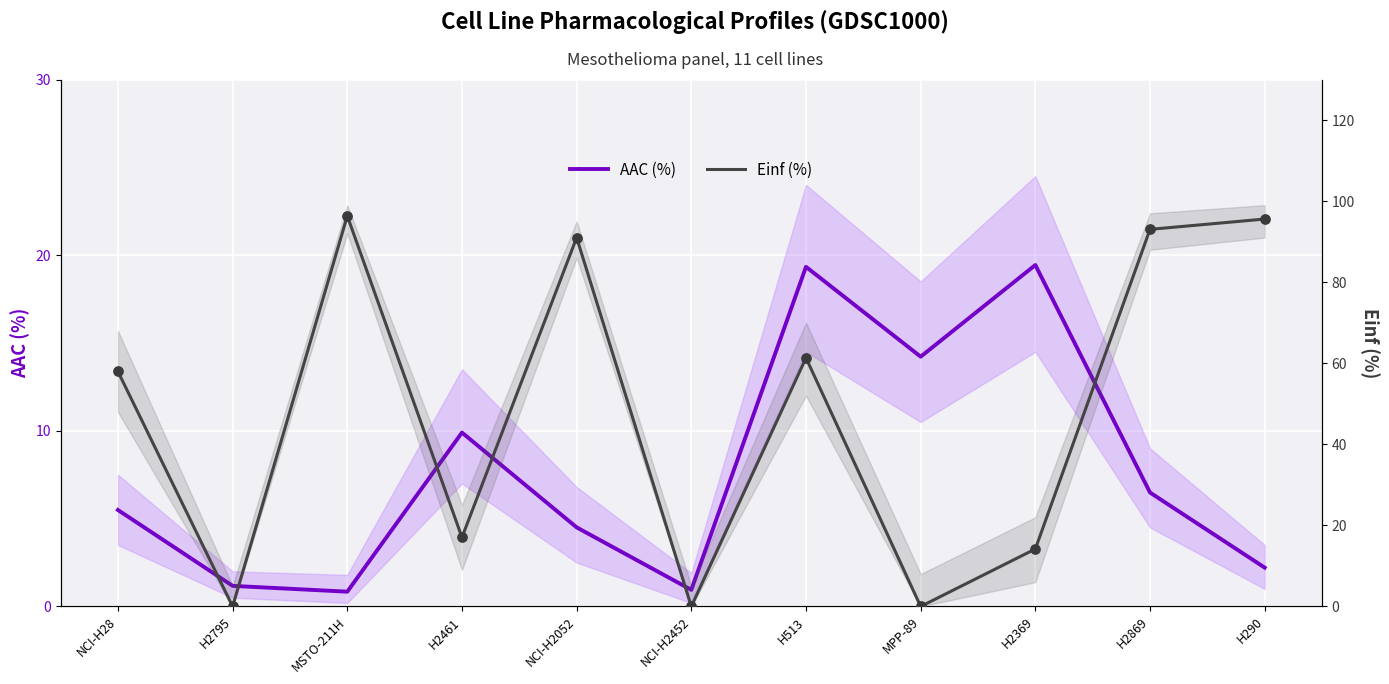

At how many categories does at least one series exceed 50?

6